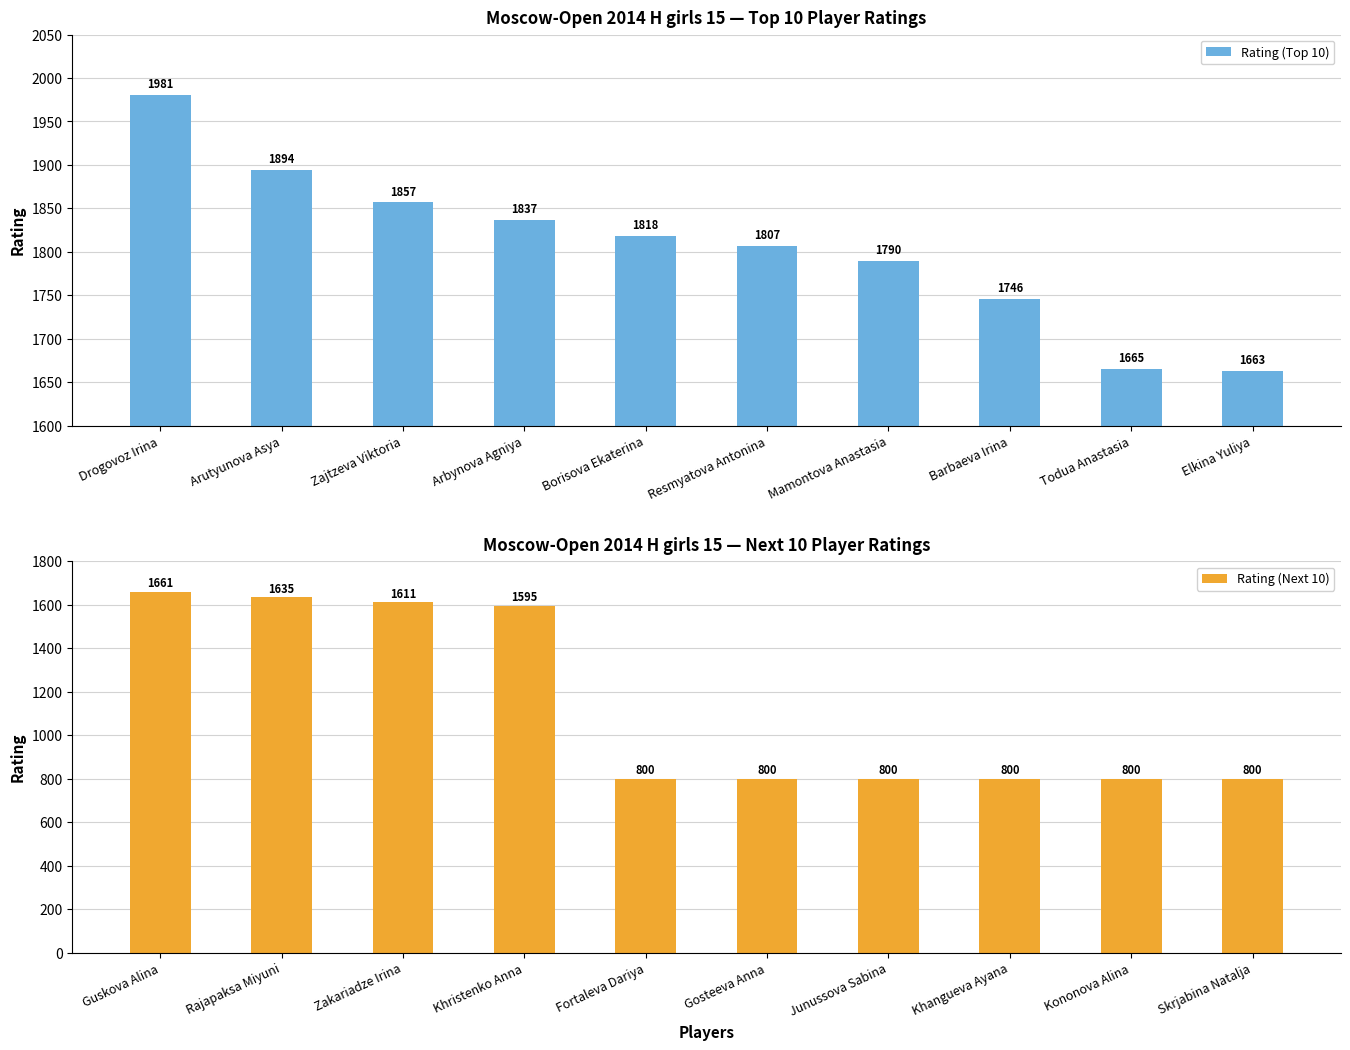

Which category has the highest value in the Rating (Top 10) series?

Drogovoz Irina